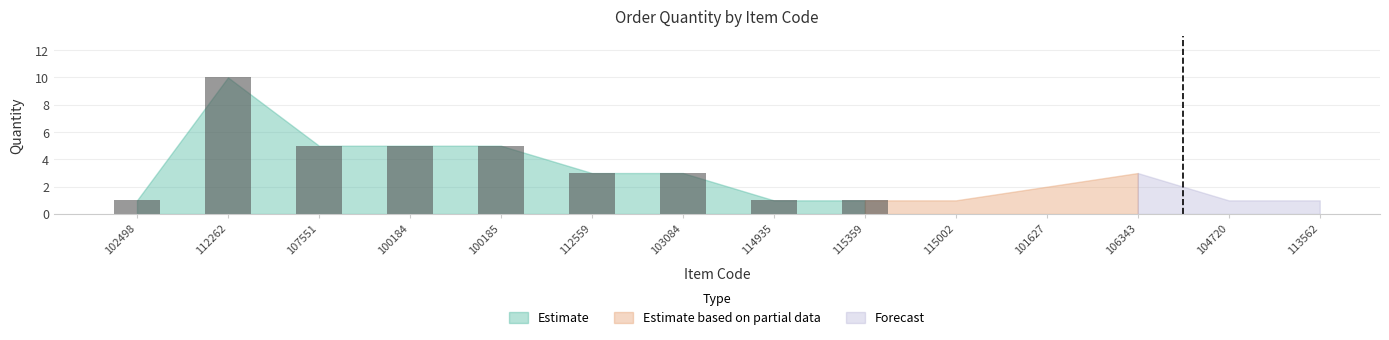

What is the minimum value shown in the chart?

1